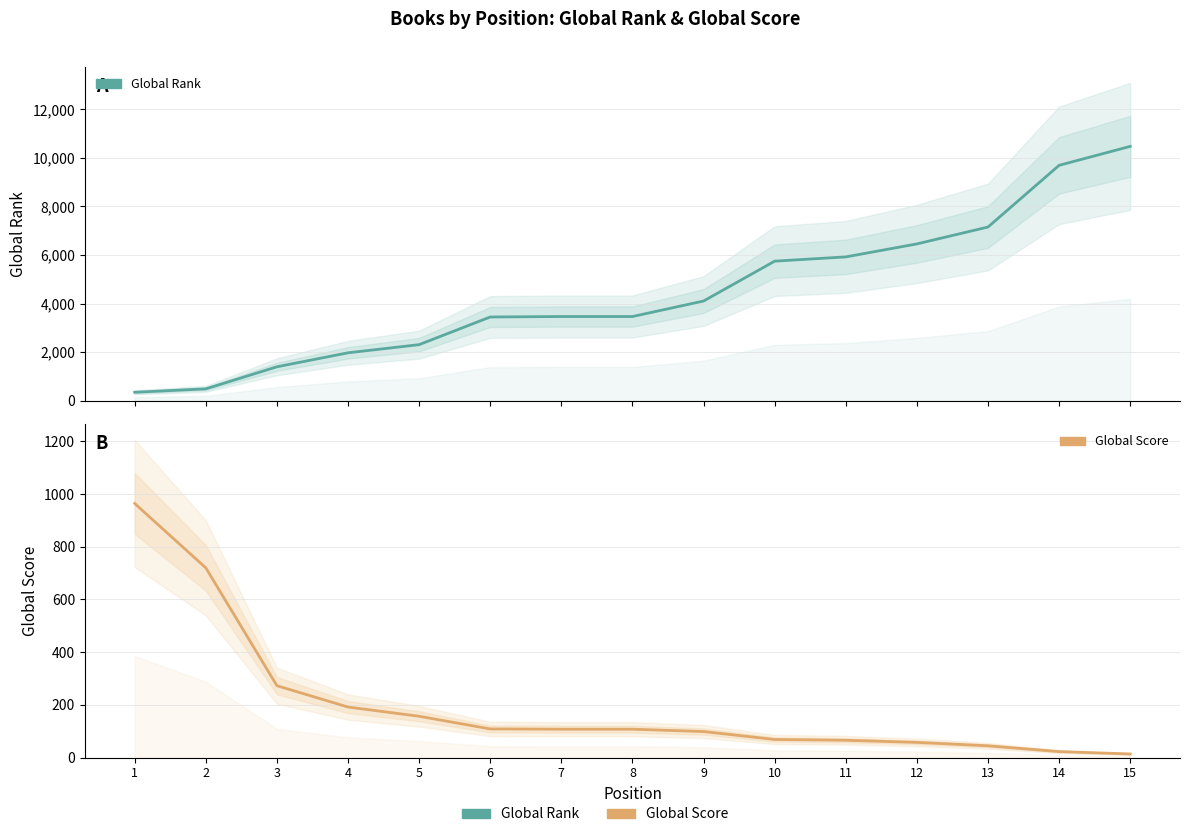

What is the approximate value of Global Rank at 9, to the nearest 100?

4100